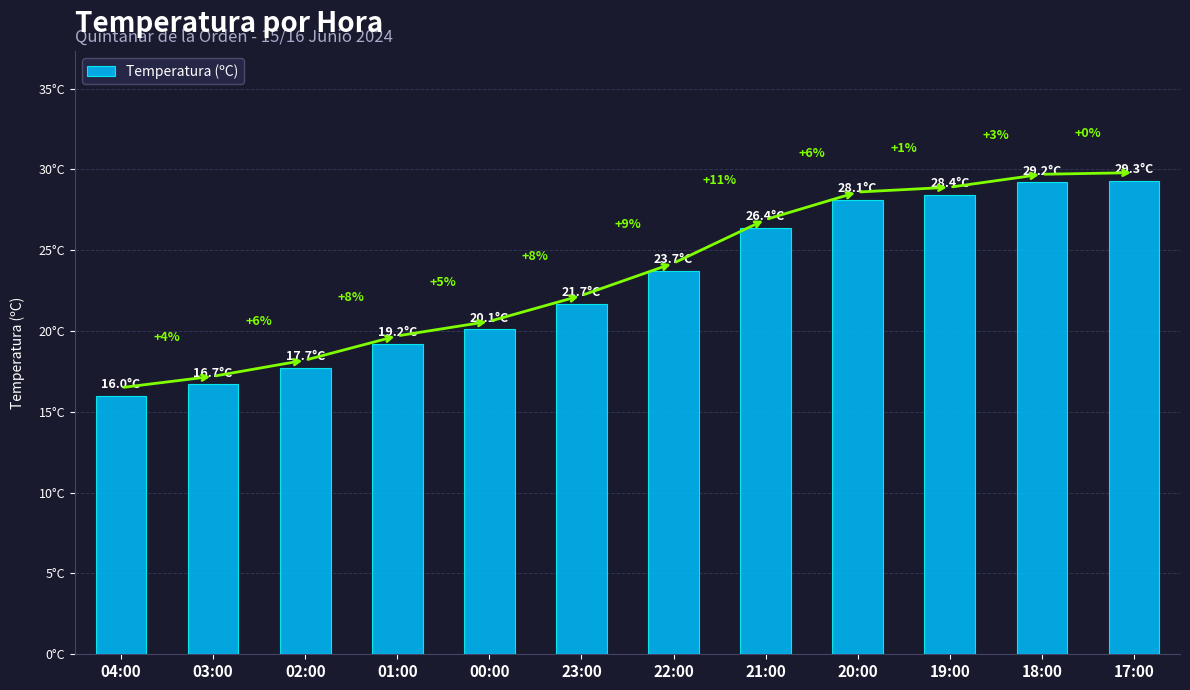

What is the ratio of the value at 03:00 to the value at 02:00?

0.9